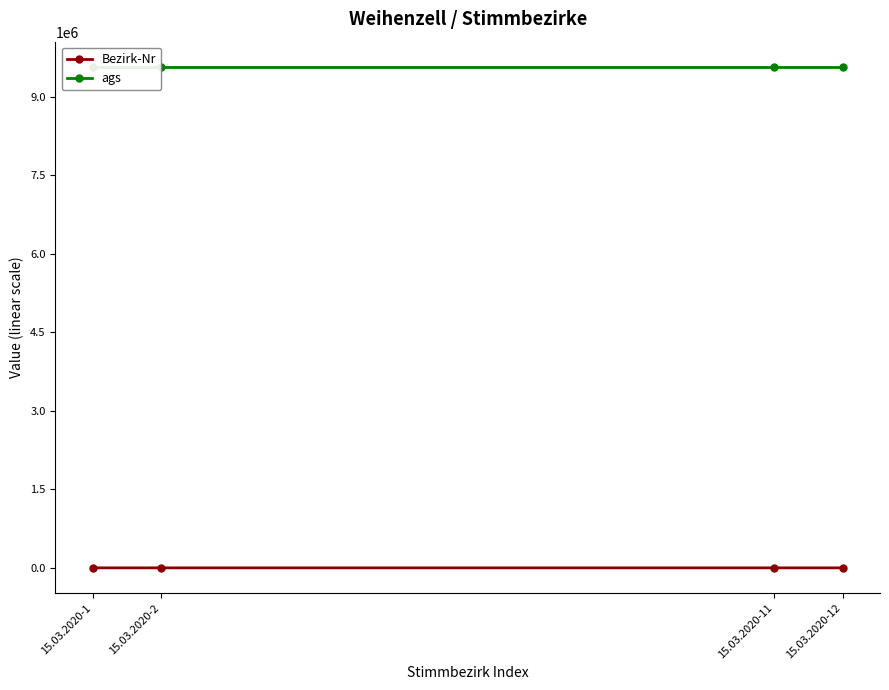

True or false: ags has more than 0 points higher than both neighbors.

False